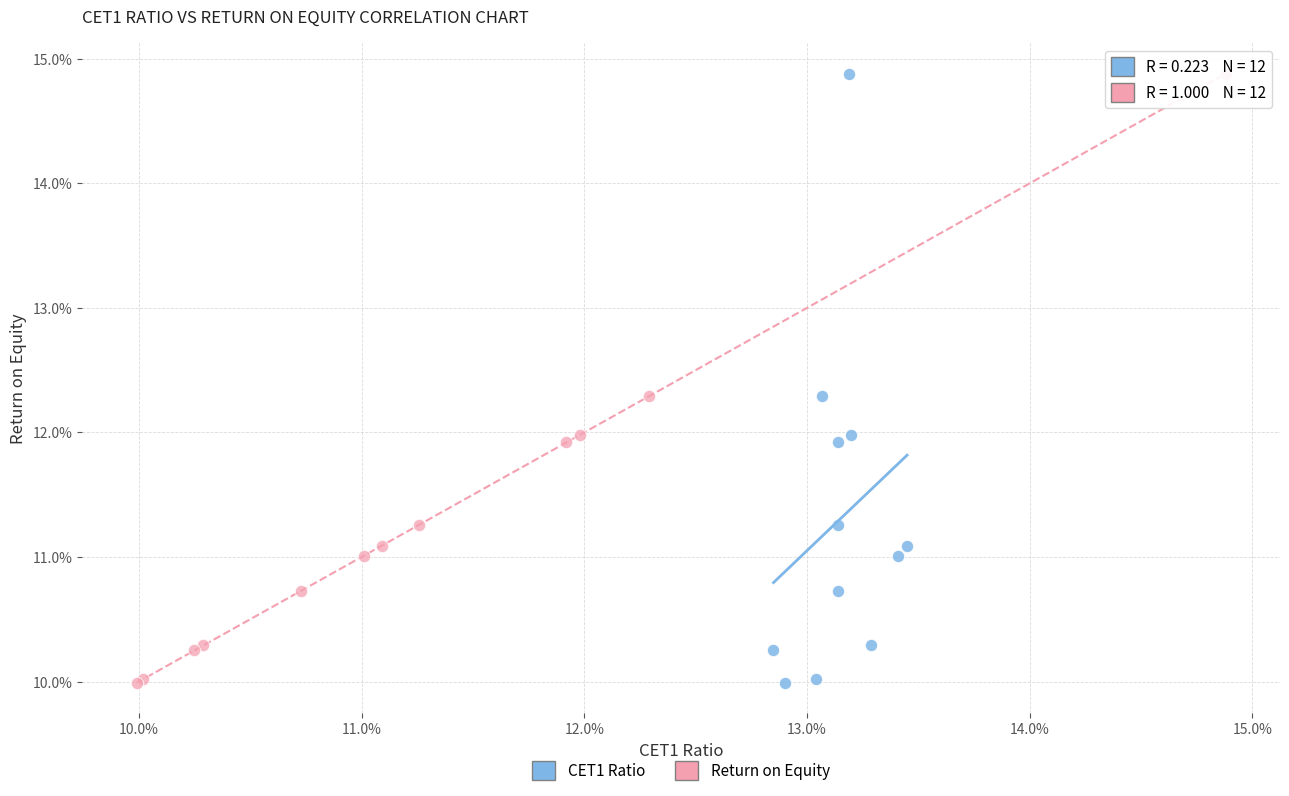

What are all the series names shown in the legend?

CET1 Ratio, Return on Equity